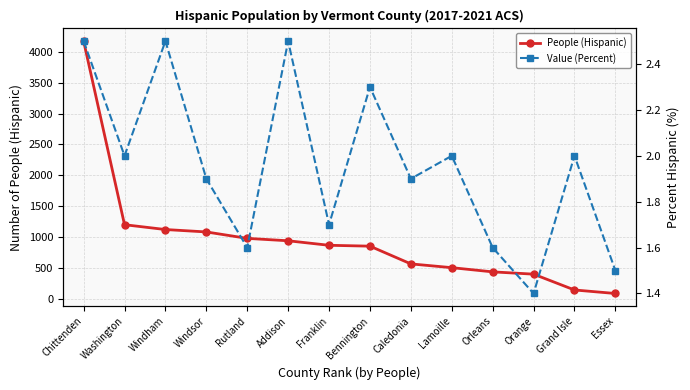

What is the total value across all series at Rutland?

981.6